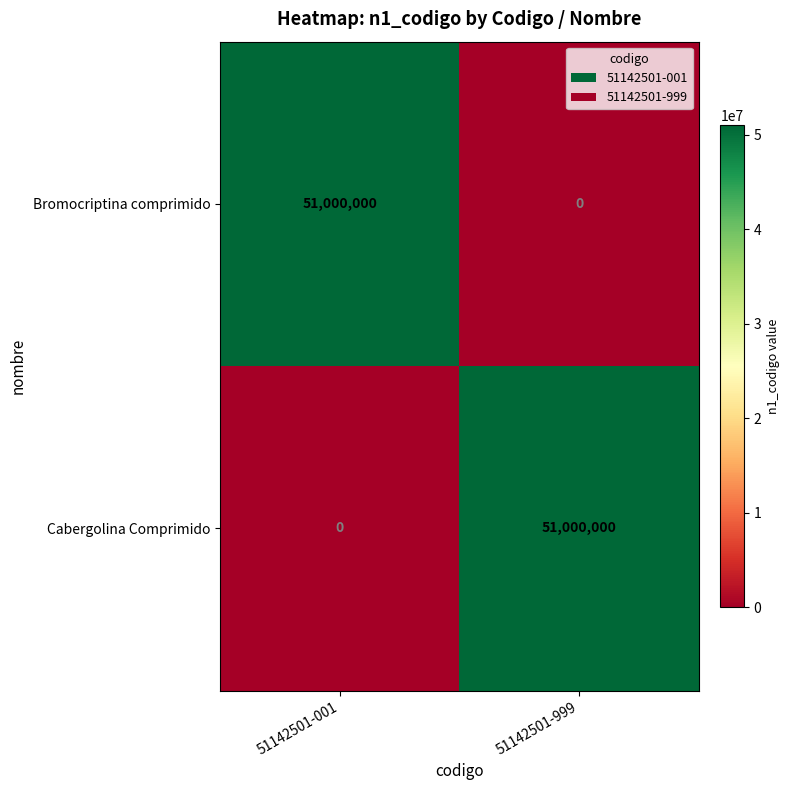

At which label is Cabergolina Comprimido closest to 25500000?

51142501-001